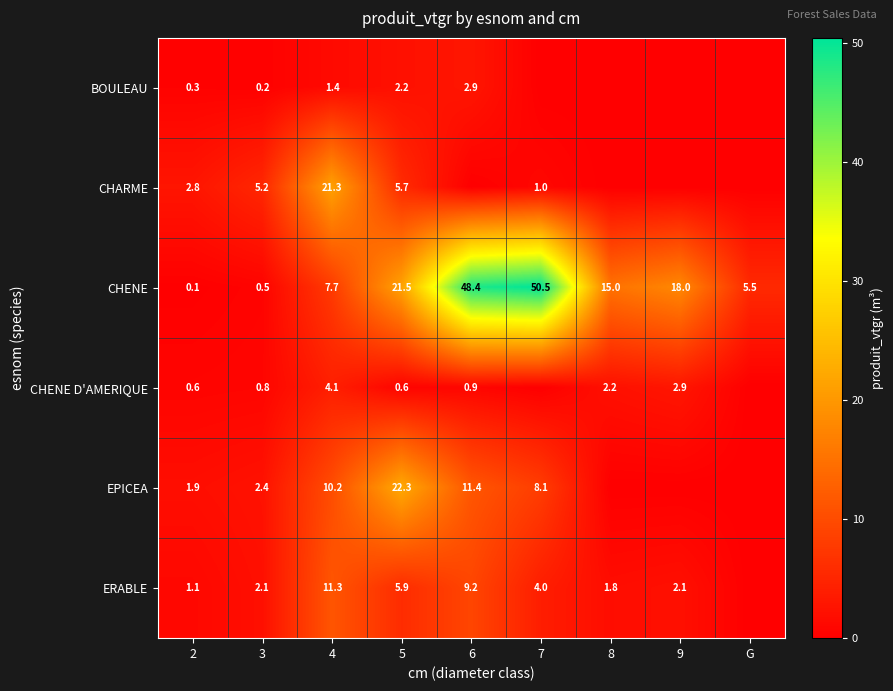

Is it true that CHENE equals 5.5 at G?

True